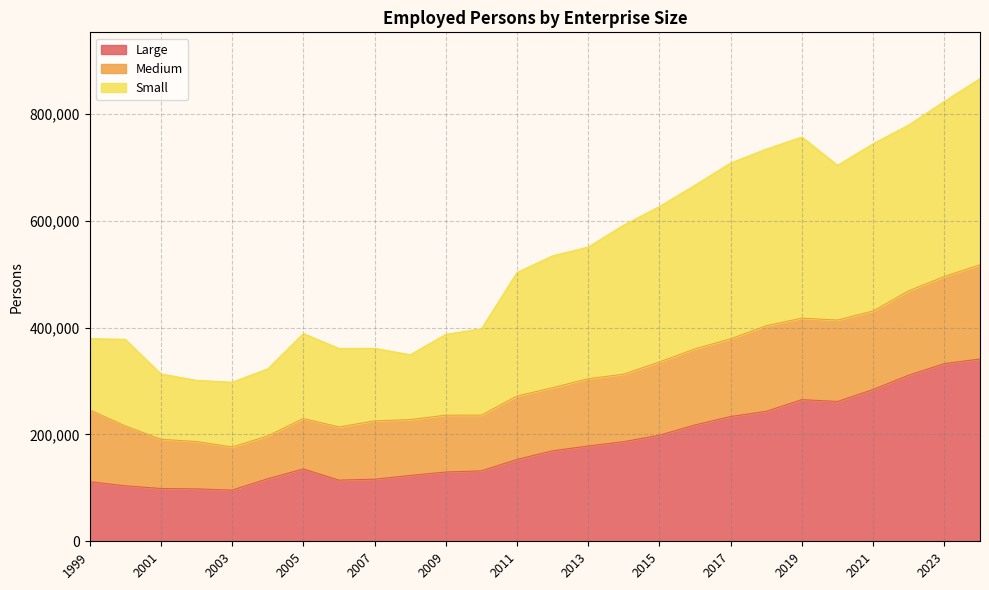

At which label does Small reach its peak?

2024